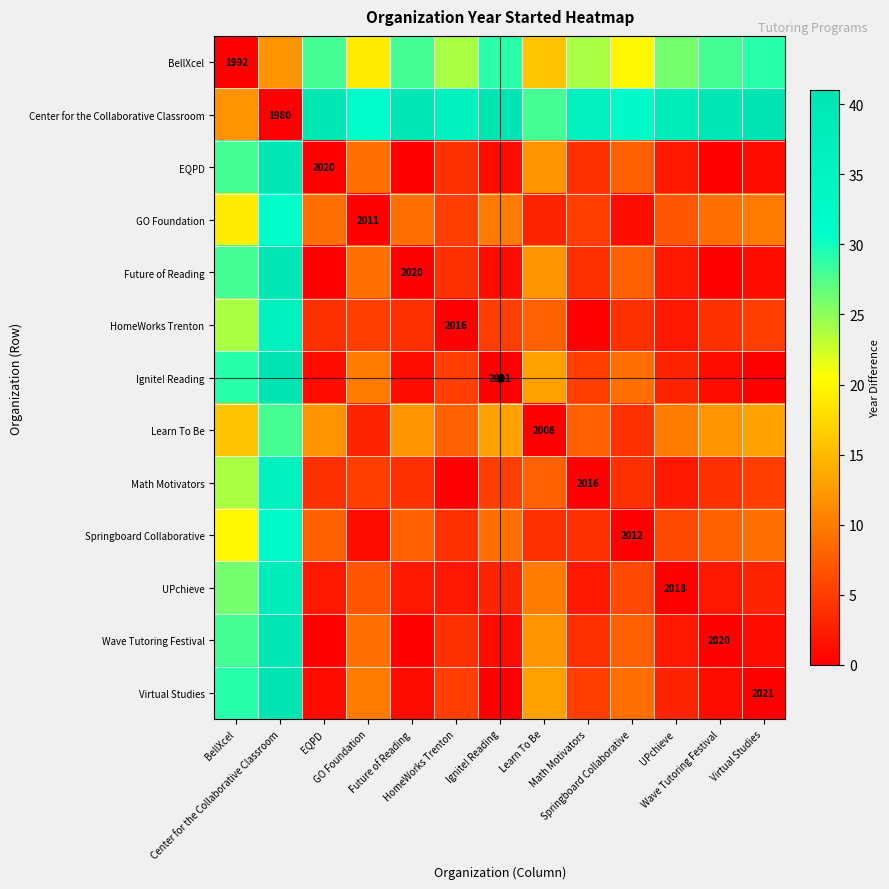

Which series has the largest range (max minus min)?

Center for the Collaborative Classroom